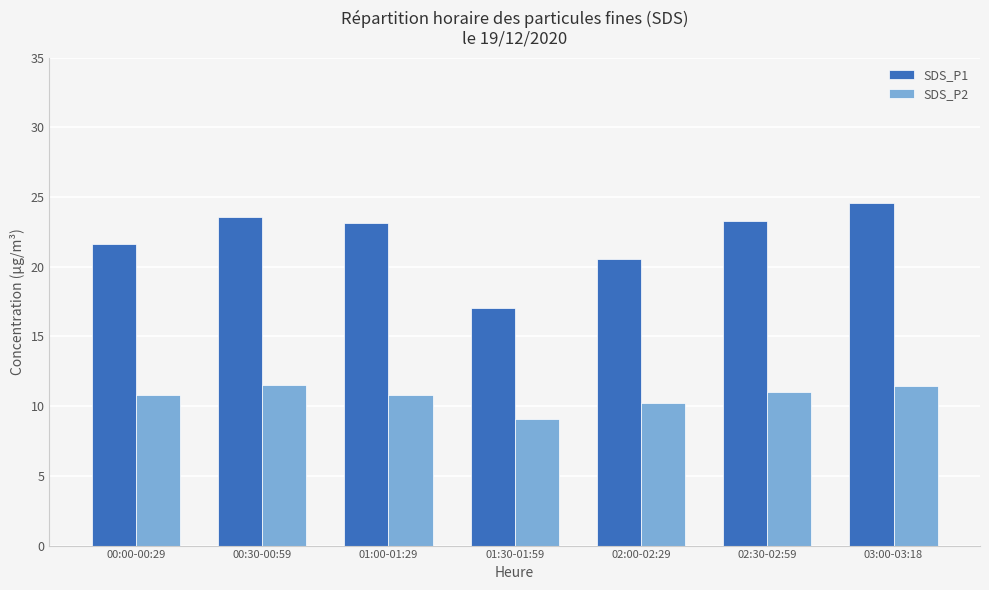

How many bars are there in each group?

2